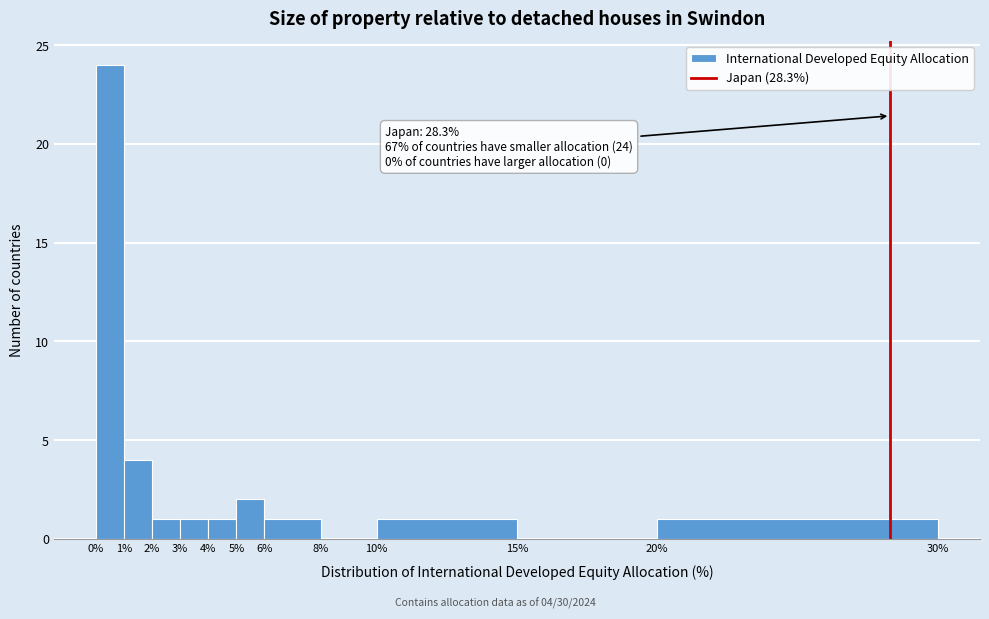

Which range on the x-axis has the tallest bar?

0% to 1%